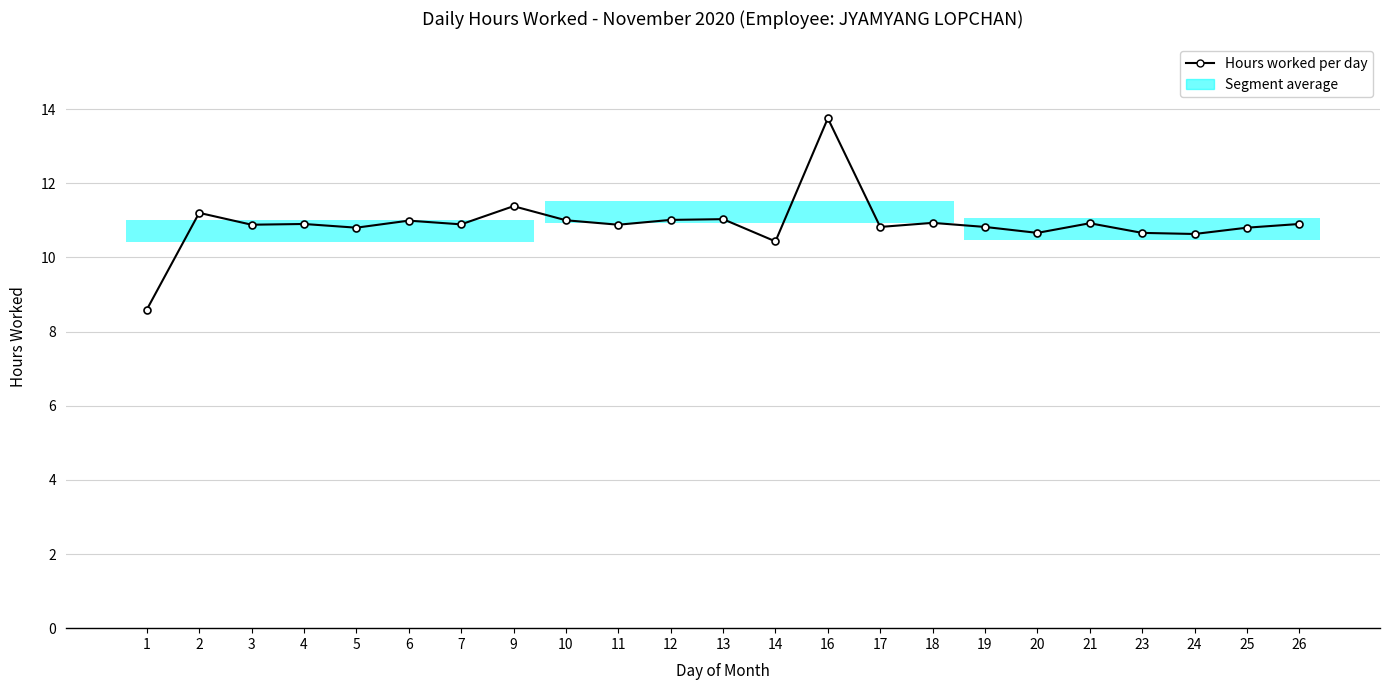

How many data points are less than 10?

1